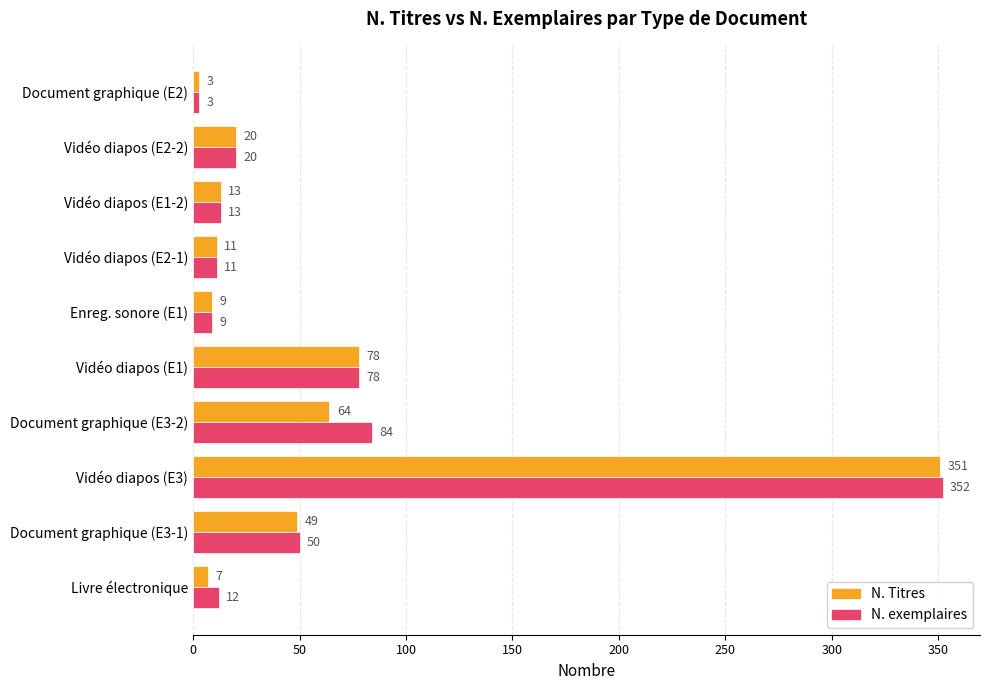

Where is N. Titres nearest to the value 177?

Vidéo diapos (E1)